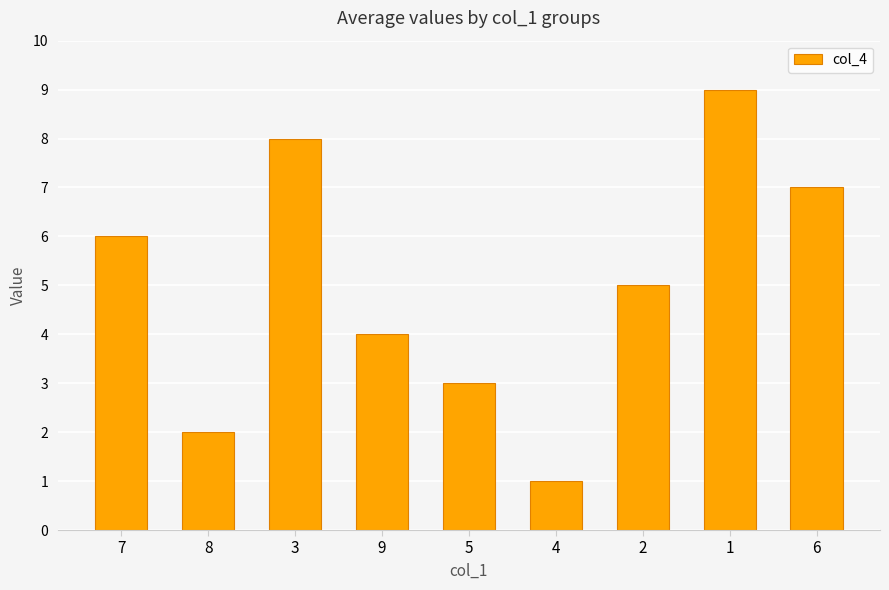

List the labels in order of value, smallest first.

4, 8, 5, 9, 2, 7, 6, 3, 1